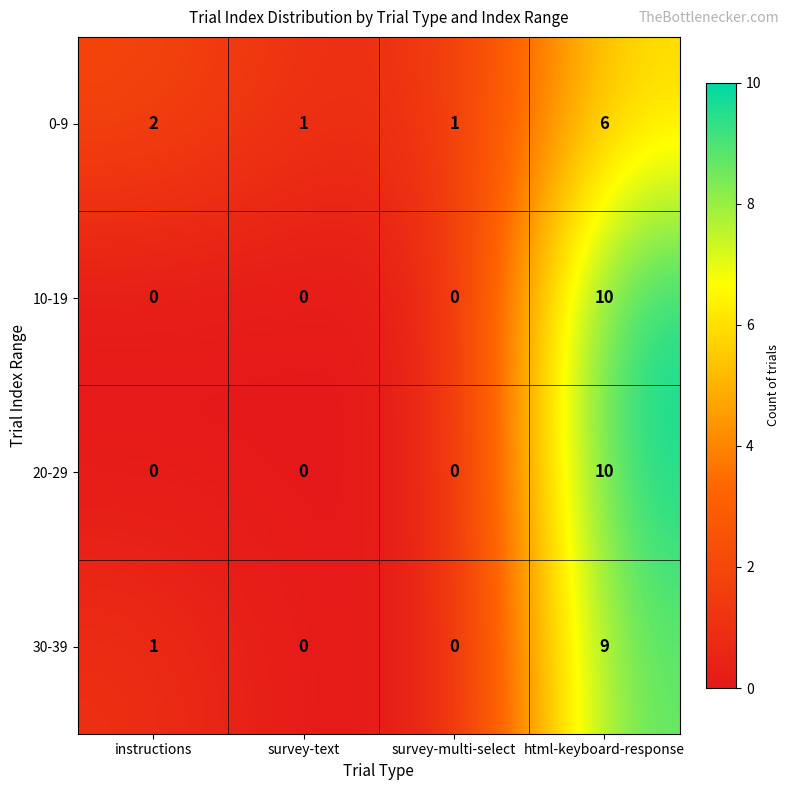

How many categories are shown in the chart?

4